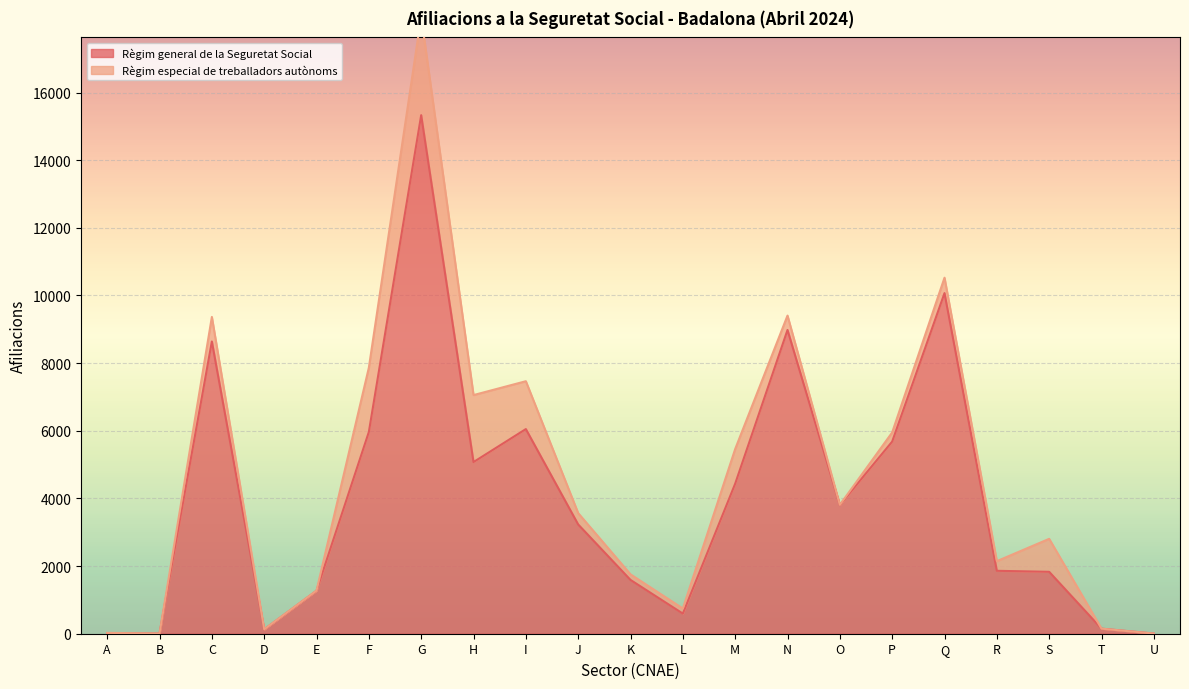

At which category does the data reach its first local valley?

B